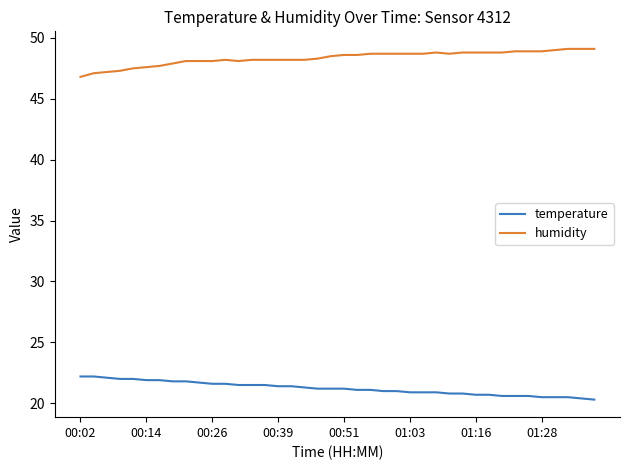

Rank the series by their average value, from highest to lowest.

humidity, temperature